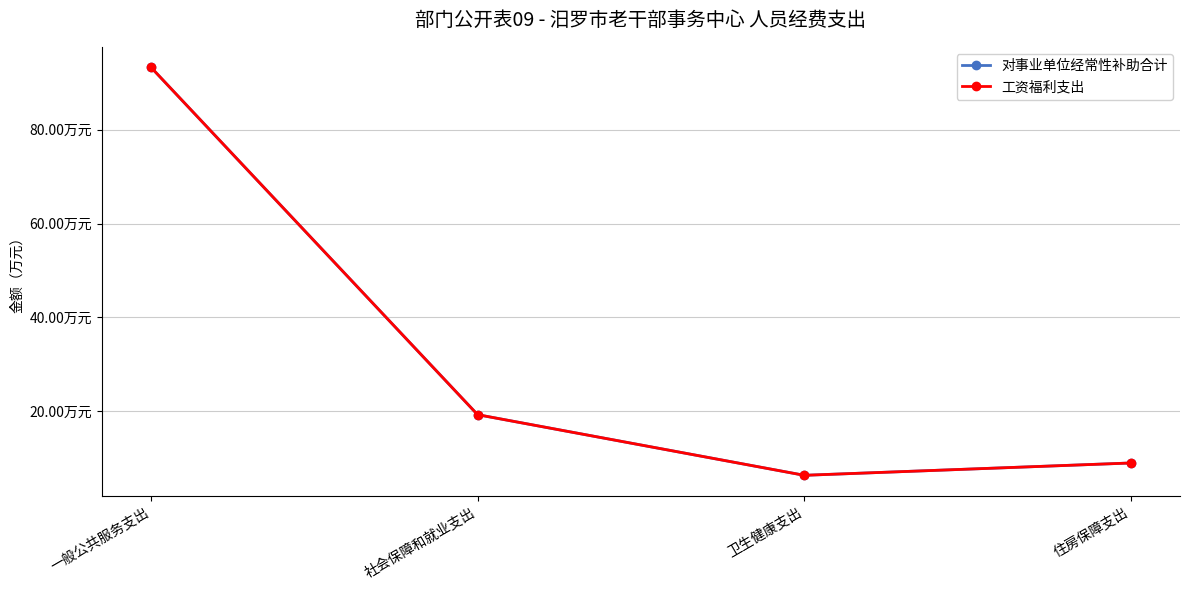

What is the value of the 工资福利支出 point at the 1st from the left?

93.3